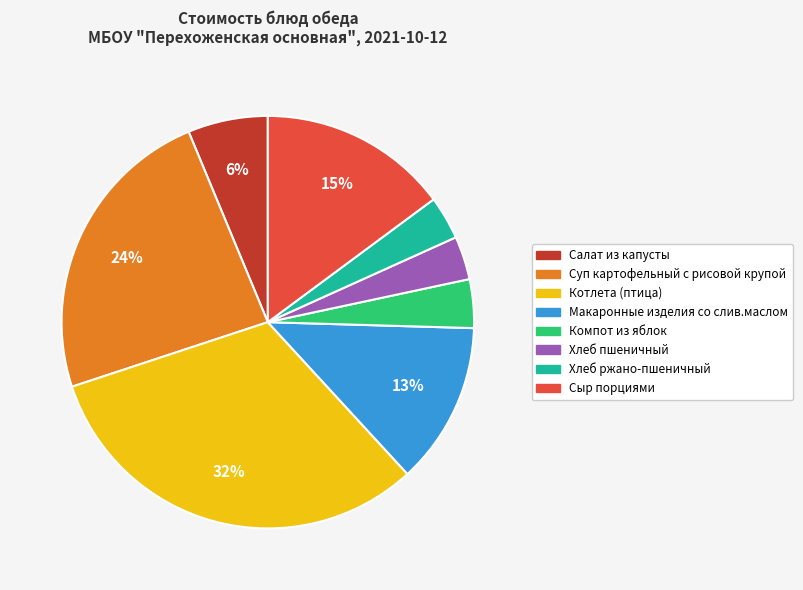

Approximately how many times larger is the value at Сыр порциями compared to Суп картофельный с рисовой крупой?

0.6